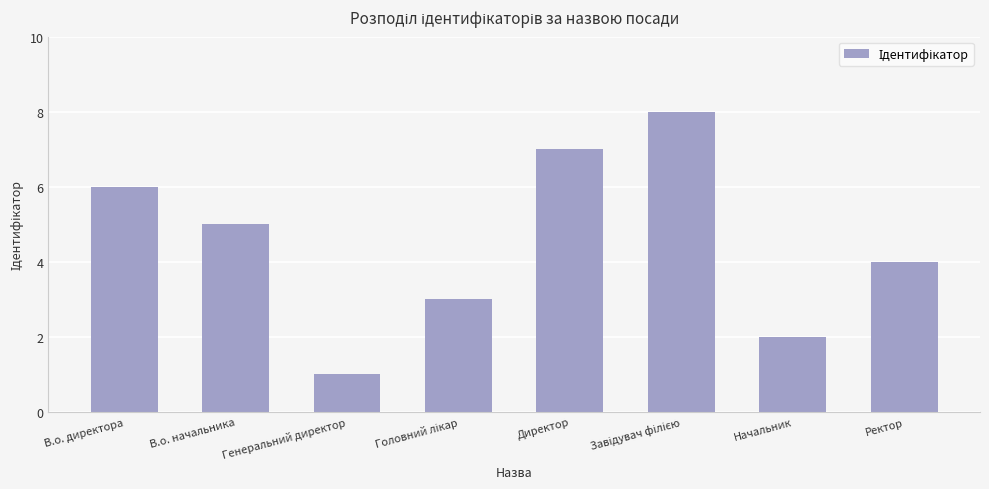

Between В.о. директора and В.о. начальника, which is larger?

В.о. директора